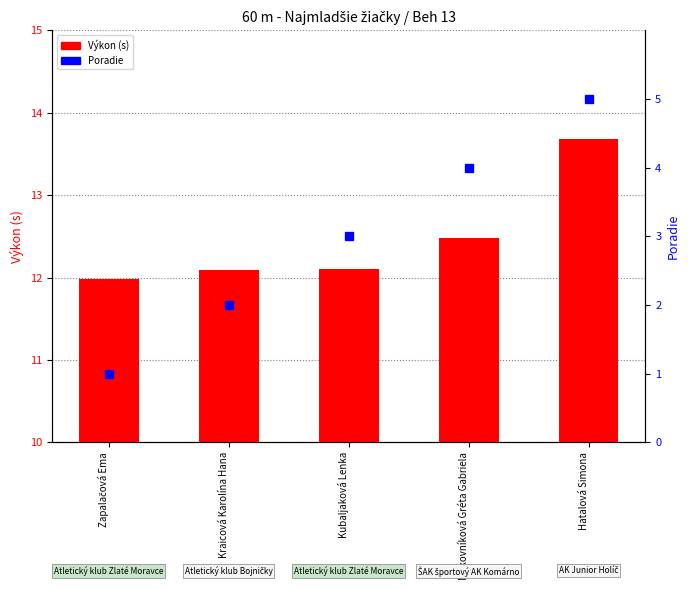

Which series has the largest range (max minus min)?

Poradie